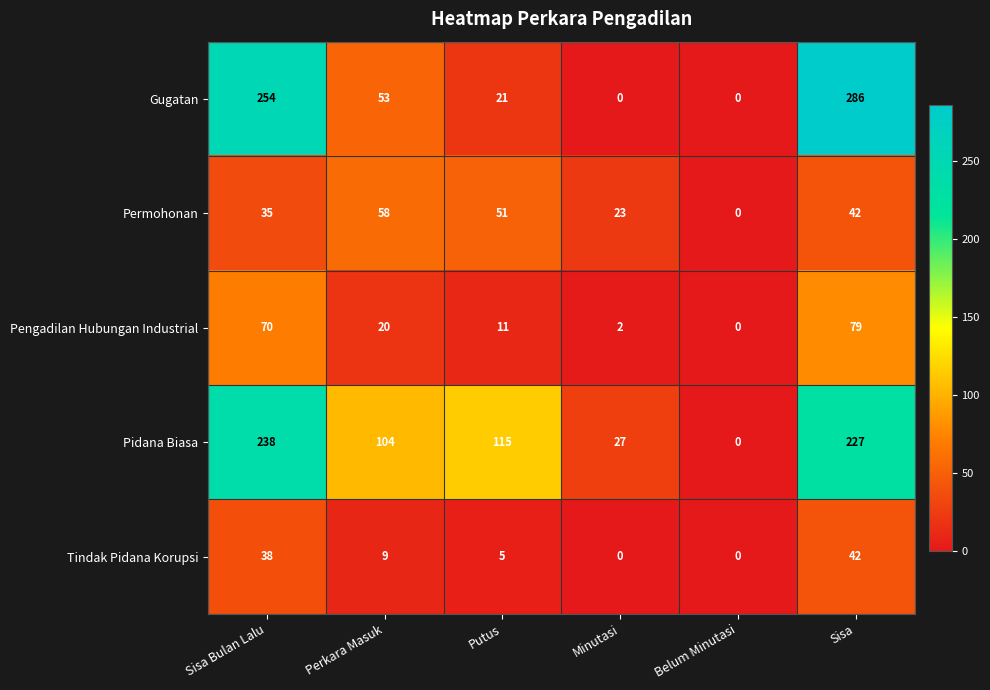

What is the highest value of the Gugatan series?

286